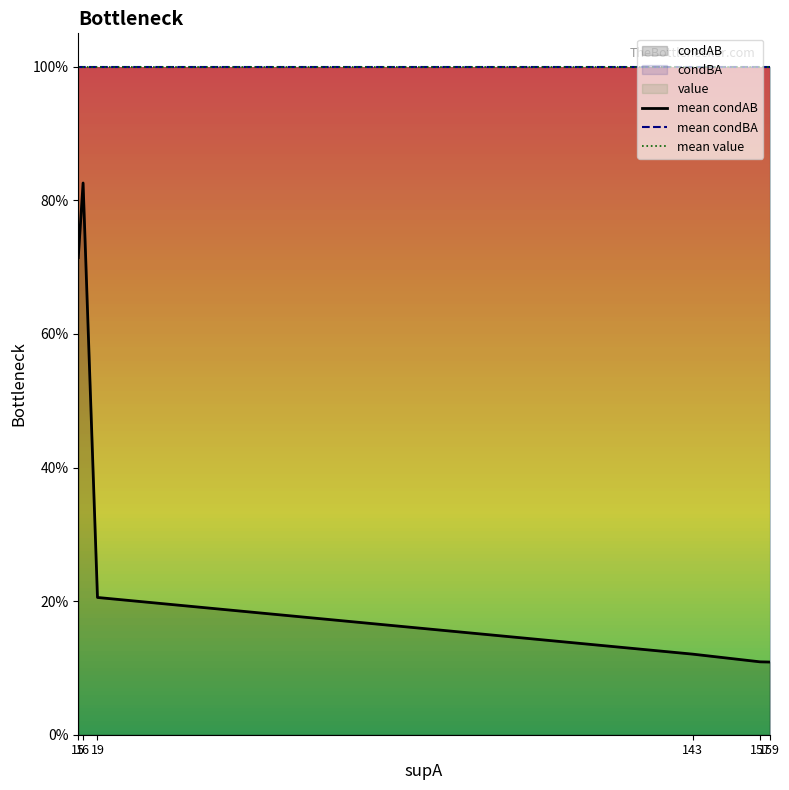

Which label corresponds to the largest value in the chart?

15